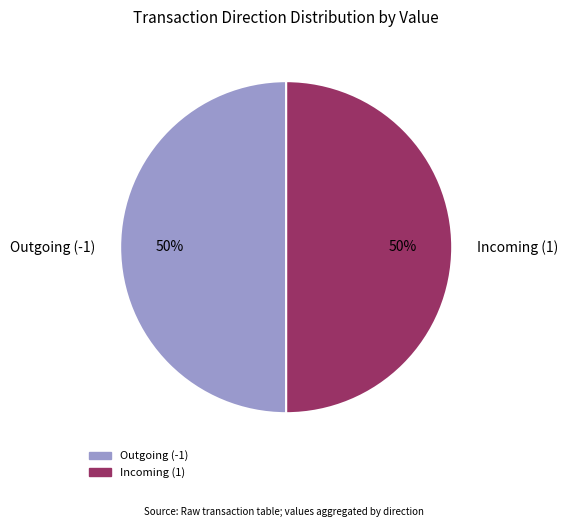

What is the ratio of the value at Outgoing (-1) to the value at Incoming (1)?

1.0